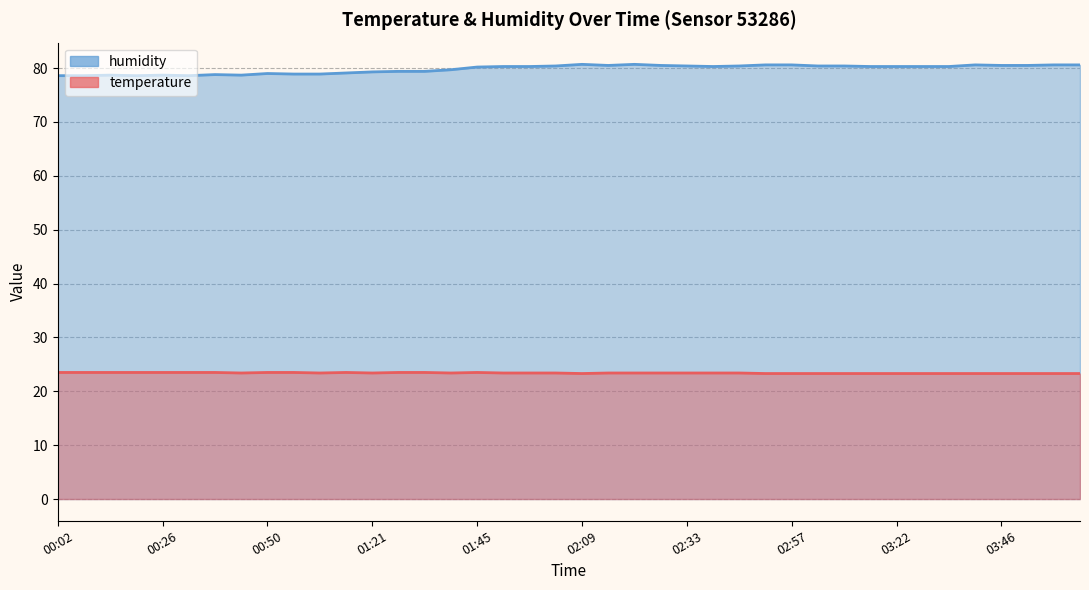

How many temperature values are between 23 and 24?

40